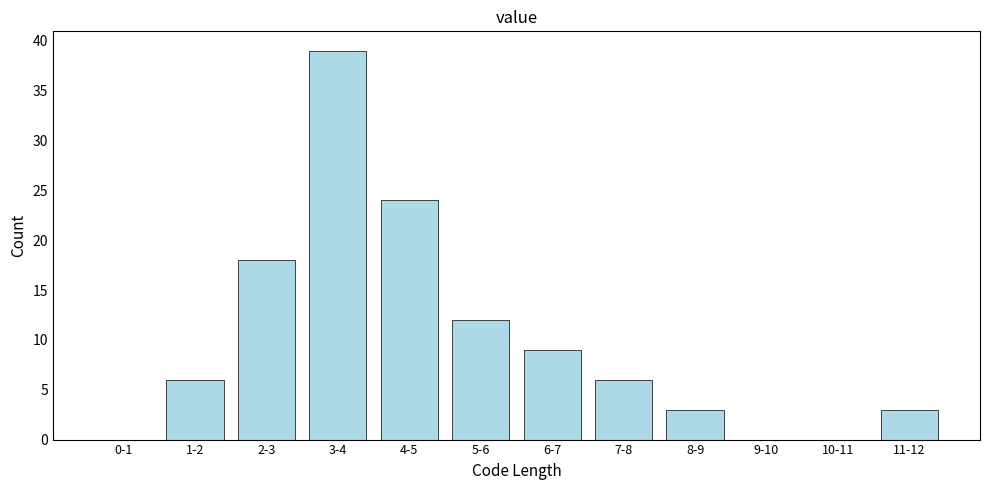

Reading left to right, list all the values displayed in this chart.

0-1=0	1-2=6	2-3=18	3-4=39	4-5=24	5-6=12	6-7=9	7-8=6	8-9=3	9-10=0	10-11=0	11-12=3